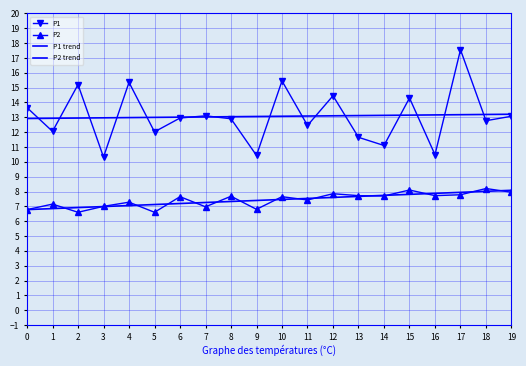

Between which two adjacent categories do P2 trend and P2 first intersect?

0 and 1